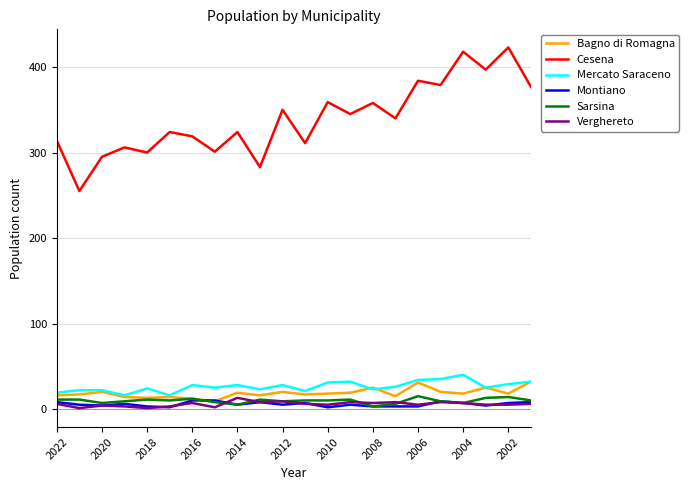

True or false: Verghereto has more than 0 points higher than both neighbors.

True